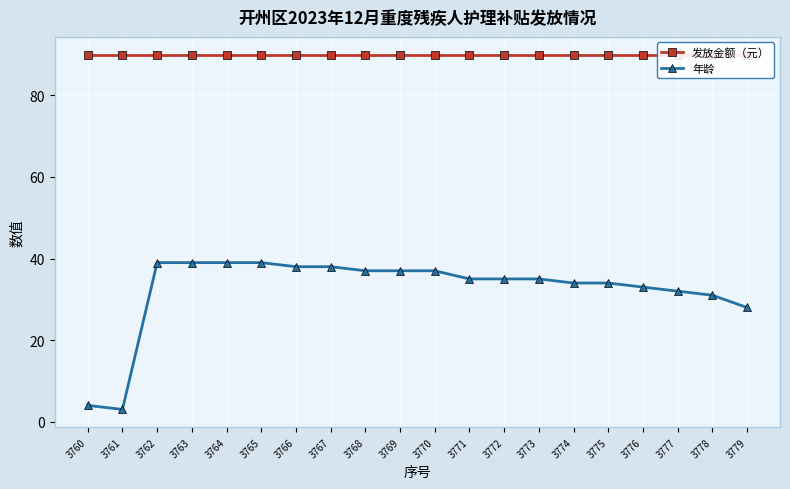

Which label corresponds to the largest value in the chart?

3760